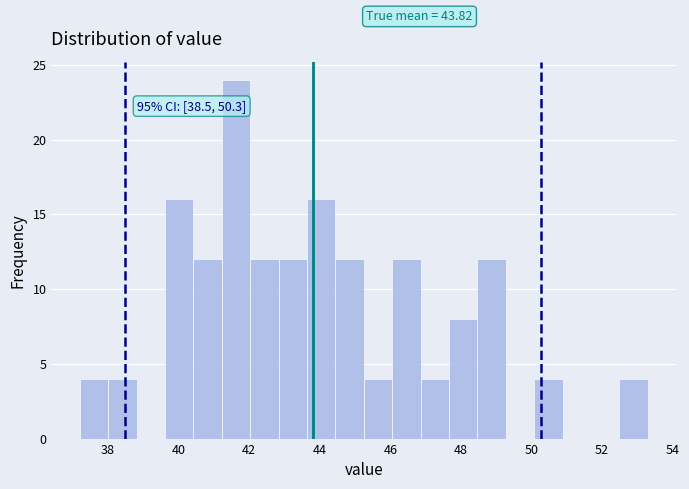

Which range on the x-axis has the tallest bar?

41.2 to 42.0